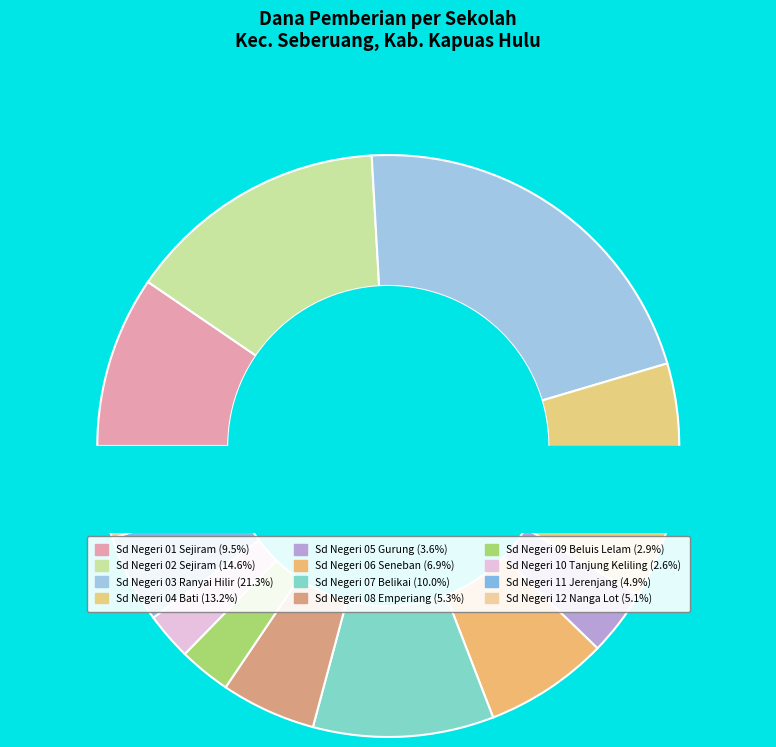

To the nearest percent, what percentage of the pie is SD NEGERI 11 JERENJANG?

5%